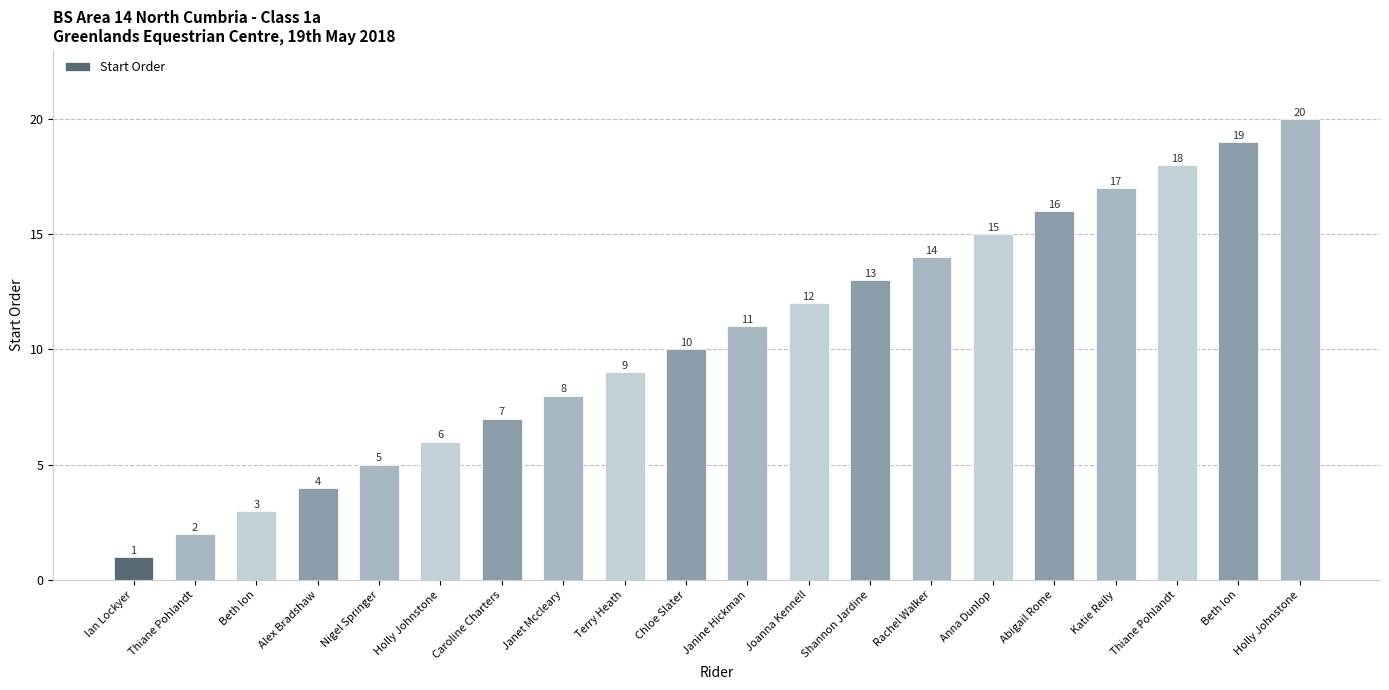

What is the average value?

10